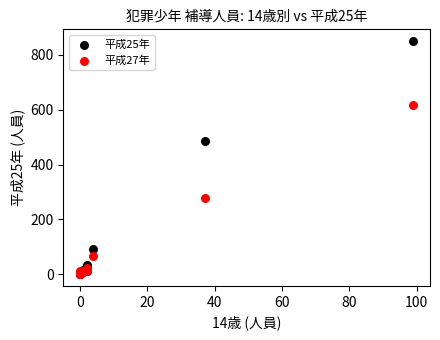

Across all series, what Y value is closest to 425?

487